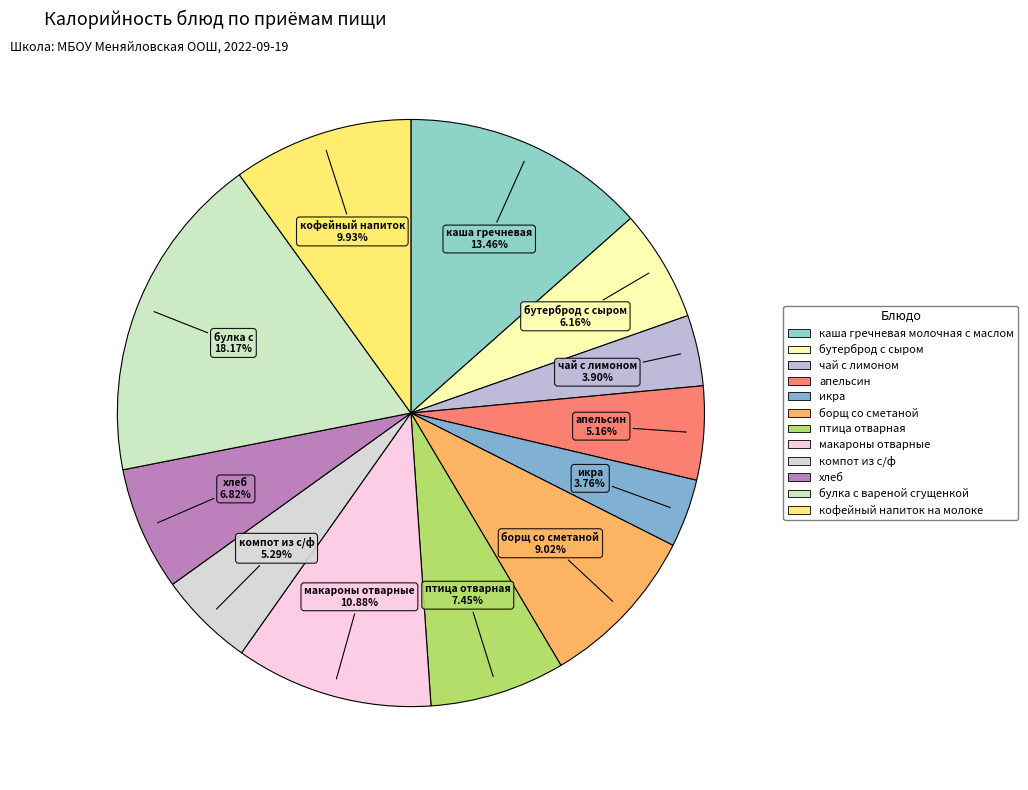

Rank the categories by value from highest to lowest.

булка с вареной сгущенкой, каша гречневая молочная с маслом, макароны отварные, кофейный напиток на молоке, борщ со сметаной, птица отварная, хлеб, бутерброд с сыром, компот из с/ф, апельсин, чай с лимоном, икра